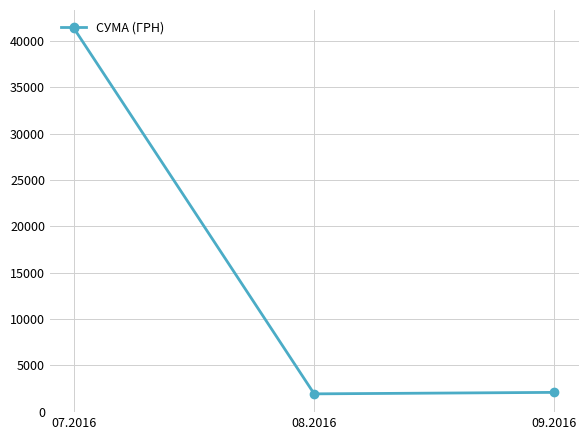

What is the greatest value displayed?

41387.9